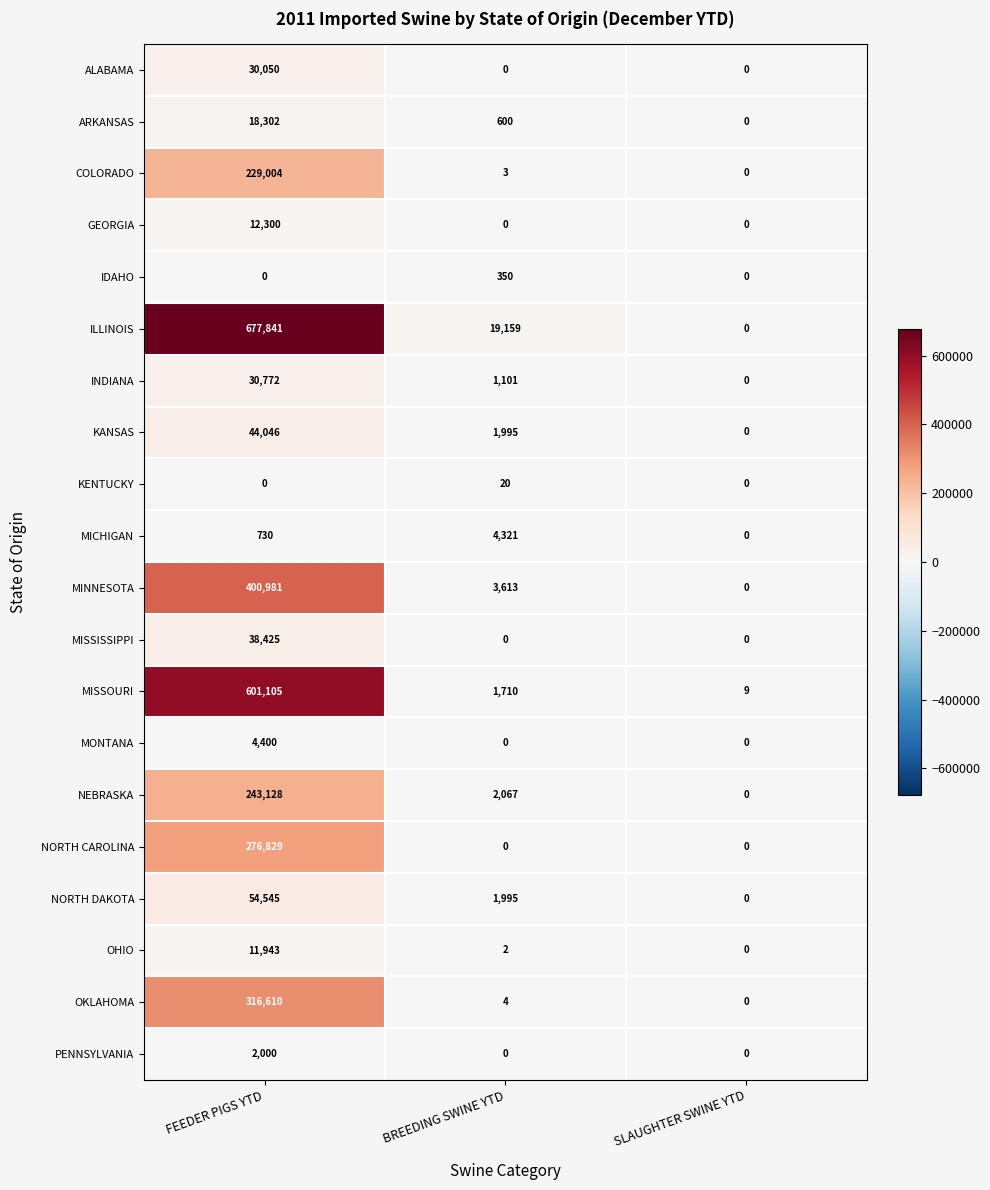

At which category is the sum across all series the highest?

FEEDER PIGS YTD